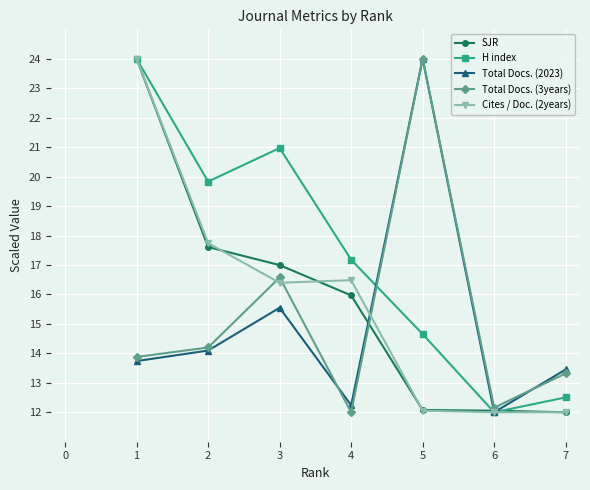

What is the difference between the highest and lowest values at 2?

5.7